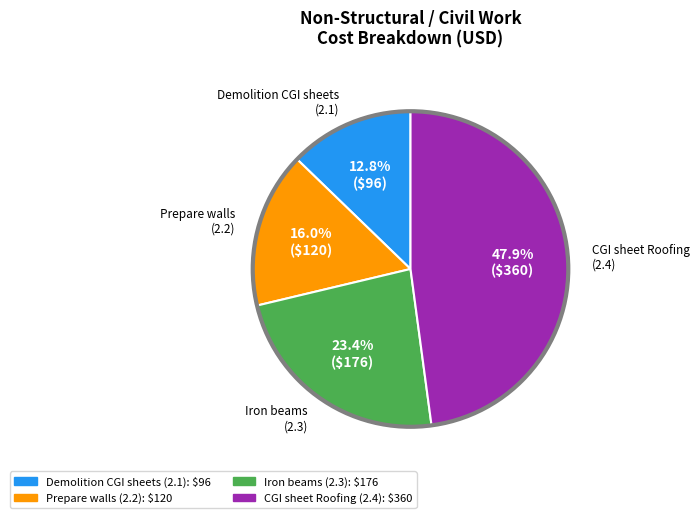

Does any single category account for the majority?

No